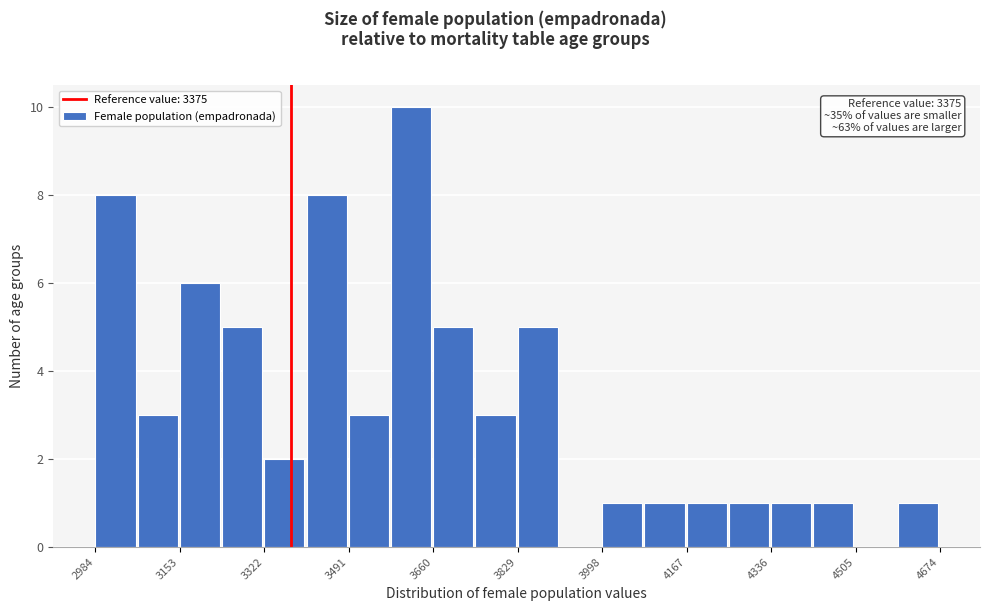

Over which range of the x-axis is the bar tallest?

3580 to 3660